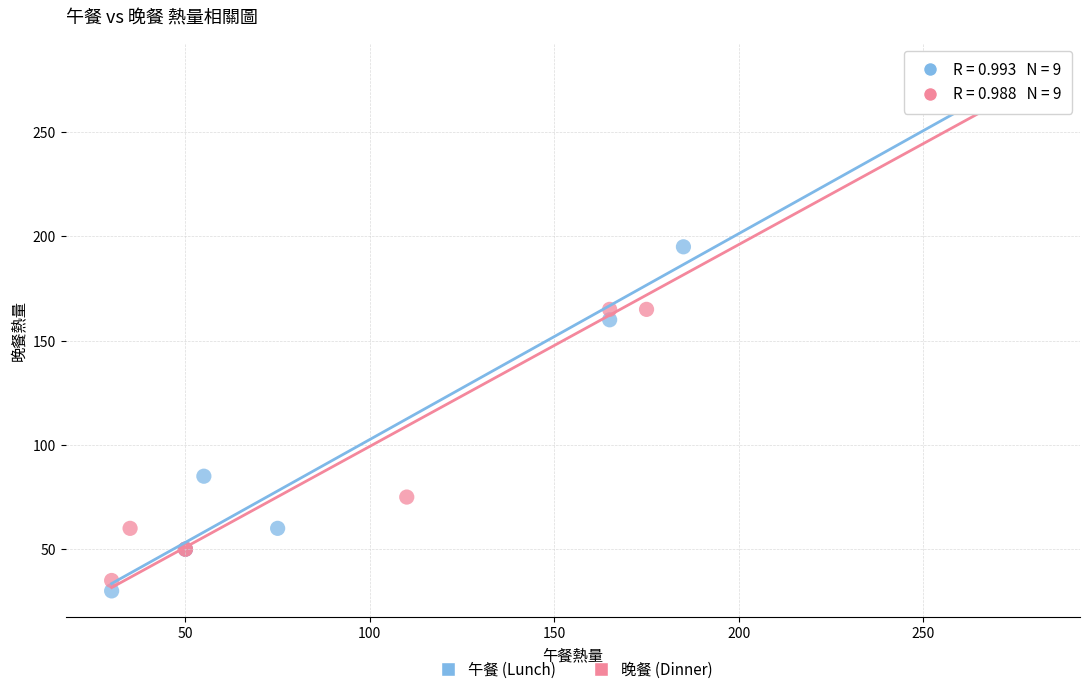

Which series has the widest spread of Y values?

午餐 (Lunch)